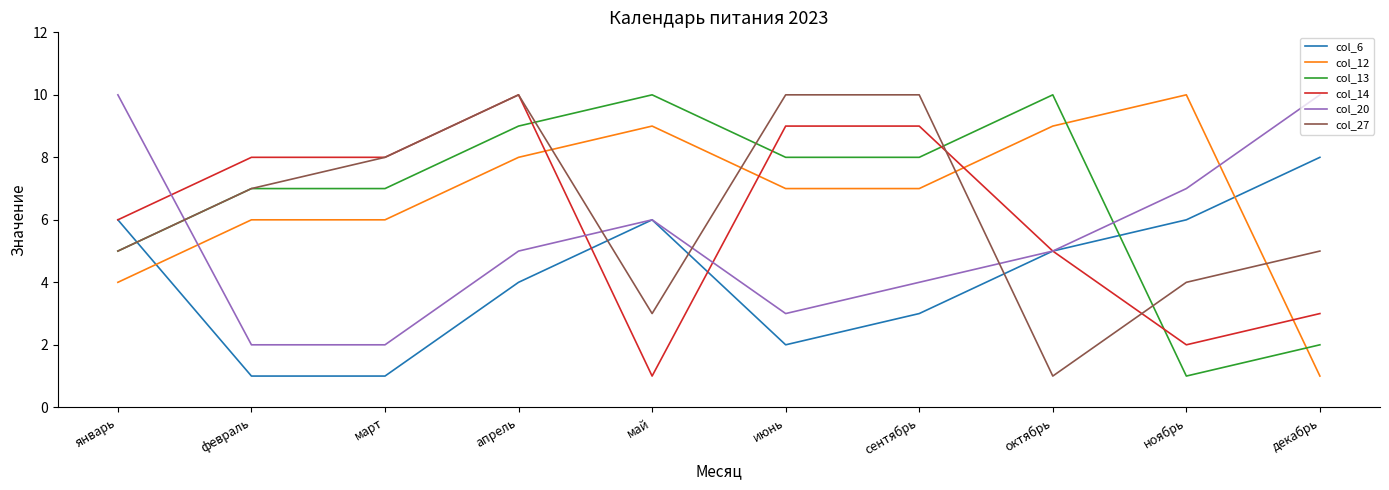

What is the total value across all series at январь?

36